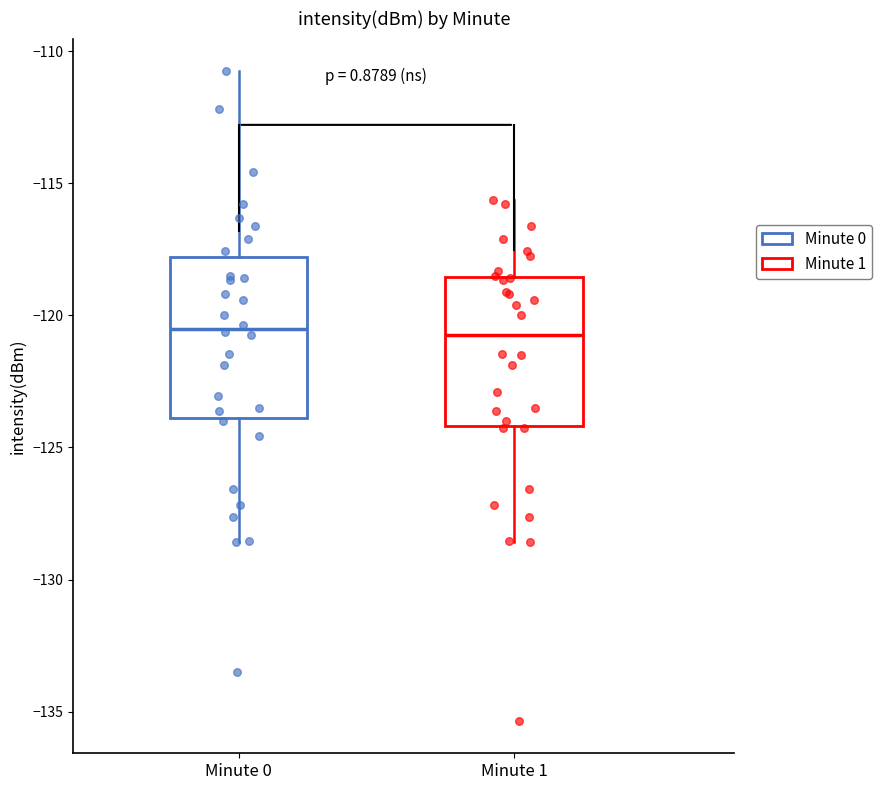

Where is the lower edge of the box for Minute 1 on the y-axis? The values are not printed on the chart, so give them approximately, as read against the axis.

-124.0